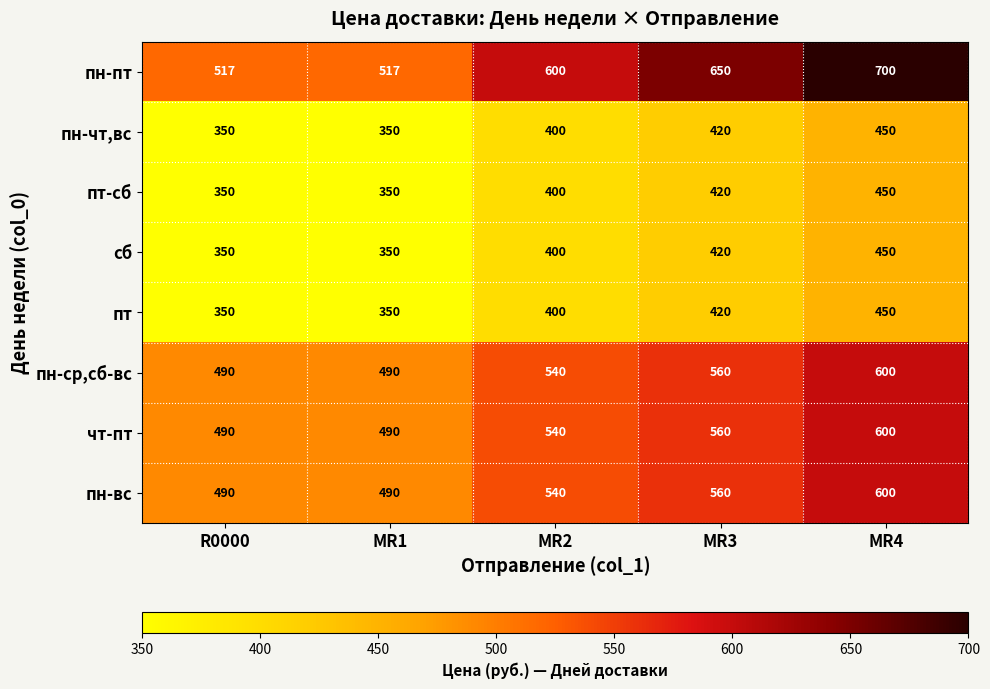

What value does the пн-чт,вс series have at MR3?

420